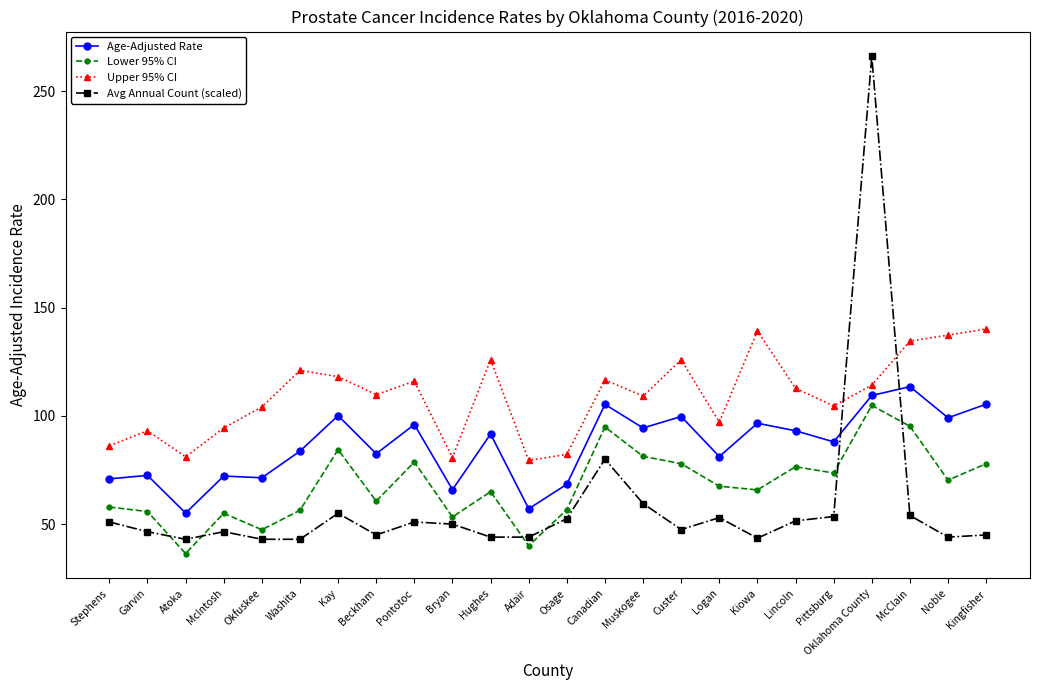

Rank the series by their average value, from highest to lowest.

Upper 95% CI, Age-Adjusted Rate, Lower 95% CI, Avg Annual Count (scaled)